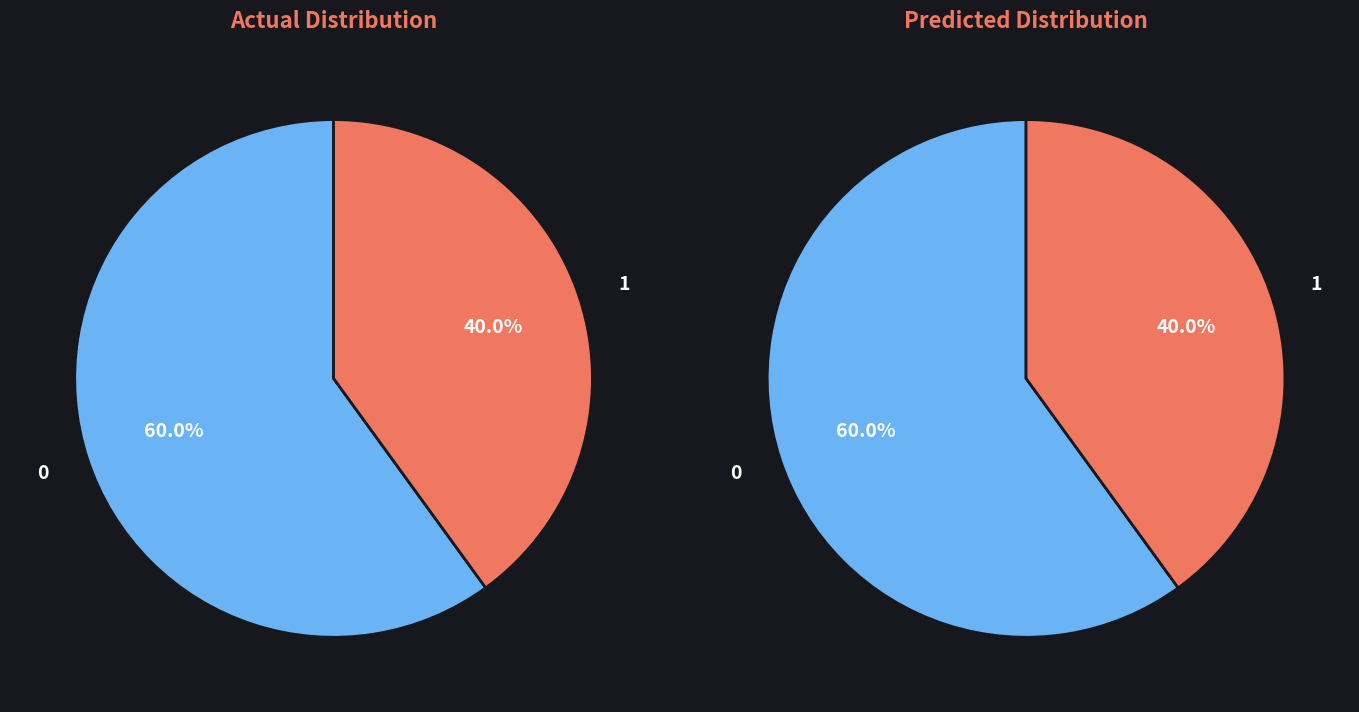

True or false: Extension.id accounts for 1% of the total.

False